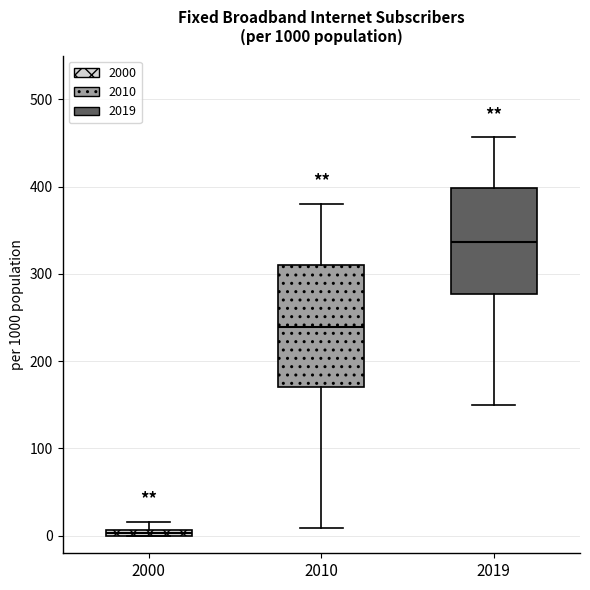

Where is the lower edge of the box at x = 2019 on the y-axis? The values are not printed on the chart, so give them approximately, as read against the axis.

280